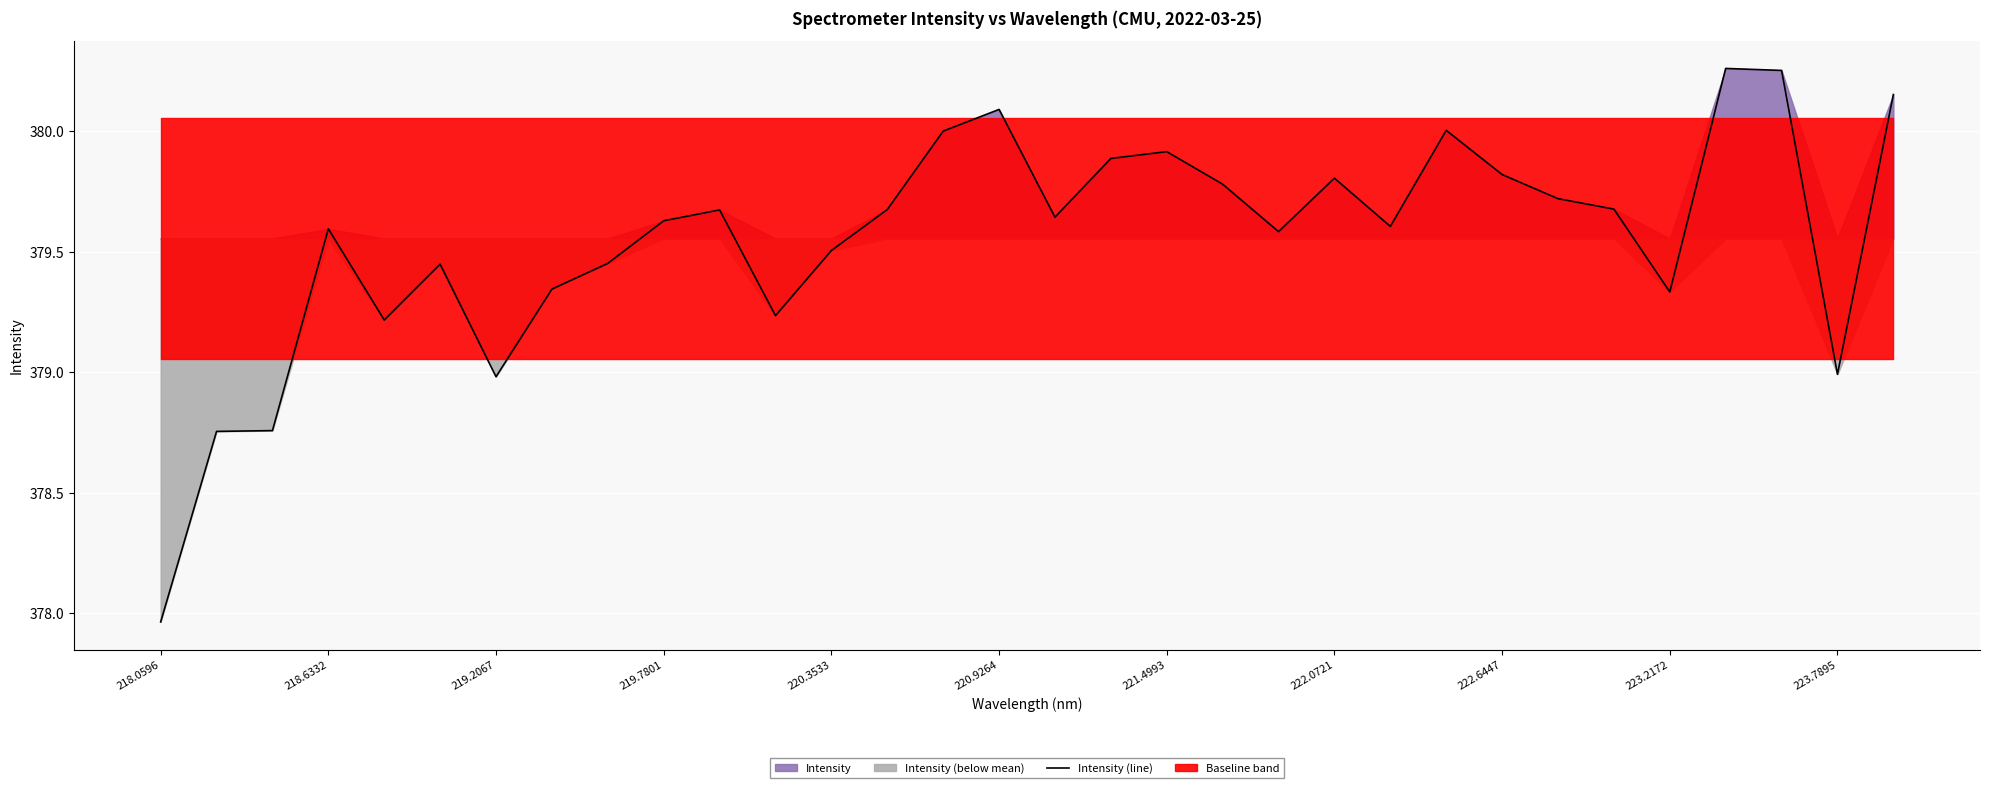

Which category has the lowest value in the Intensity (line) series?

218.0596